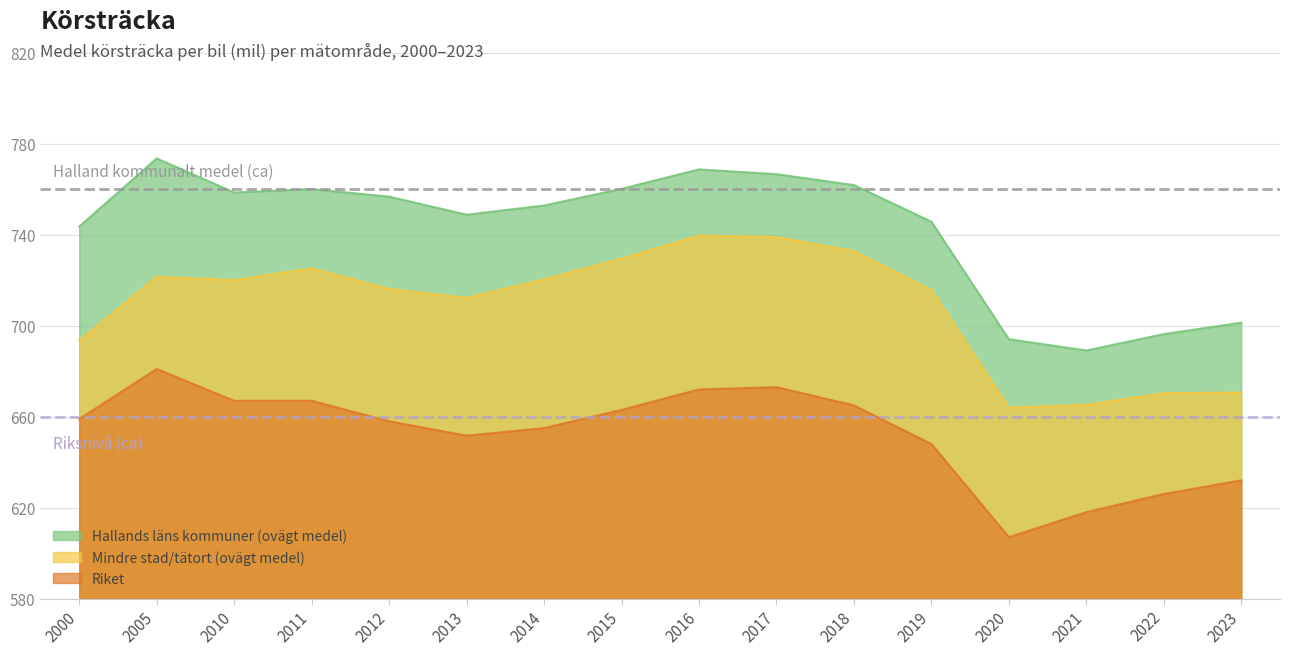

Which series changed the most between 2011 and 2017?

Mindre stad/tätort (ovägt medel)